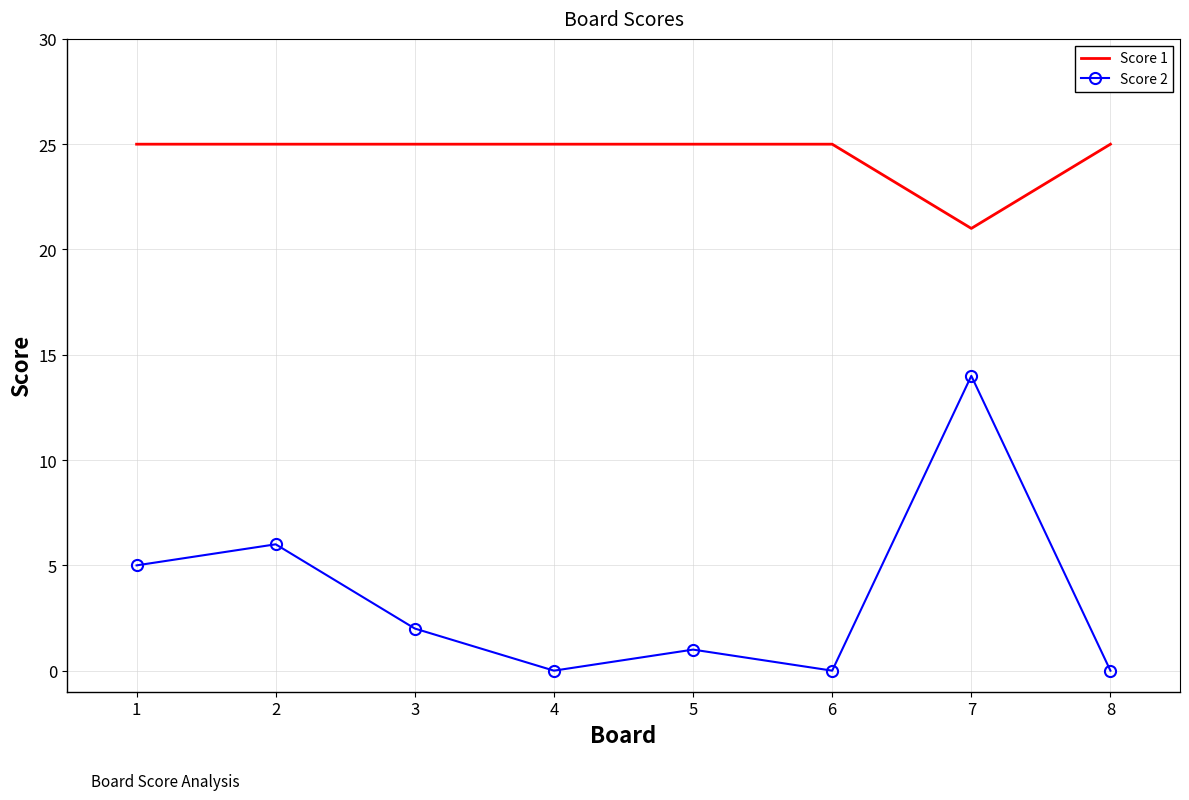

True or false: Score 2 and Score 1 cross at least once.

False